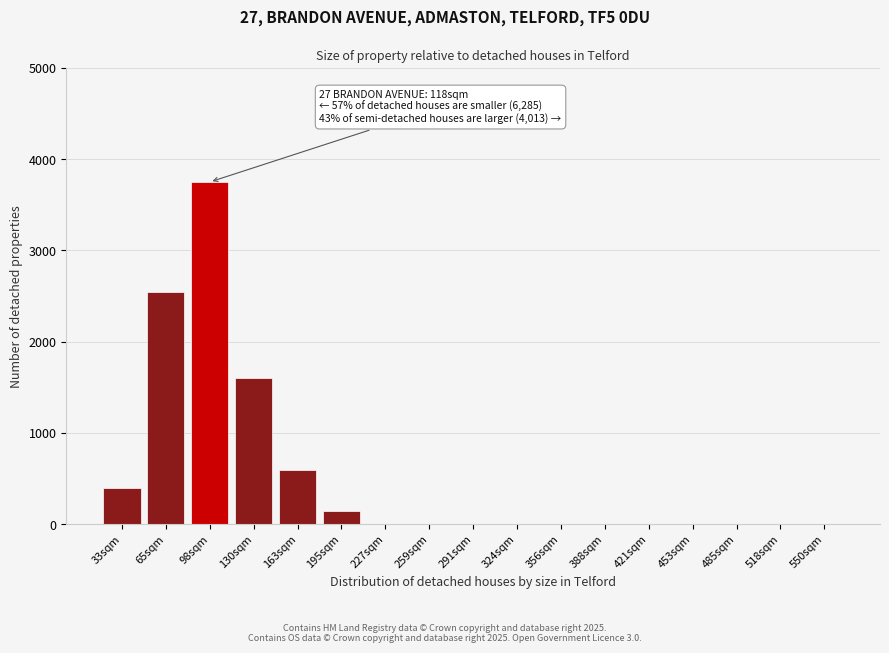

Reading right to left, extract all data points from this chart.

550sqm=0	518sqm=0	485sqm=0	453sqm=0	421sqm=0	388sqm=0	356sqm=0	324sqm=0	291sqm=0	259sqm=0	227sqm=0	195sqm=150	163sqm=600	130sqm=1600	98sqm=3750	65sqm=2550	33sqm=400